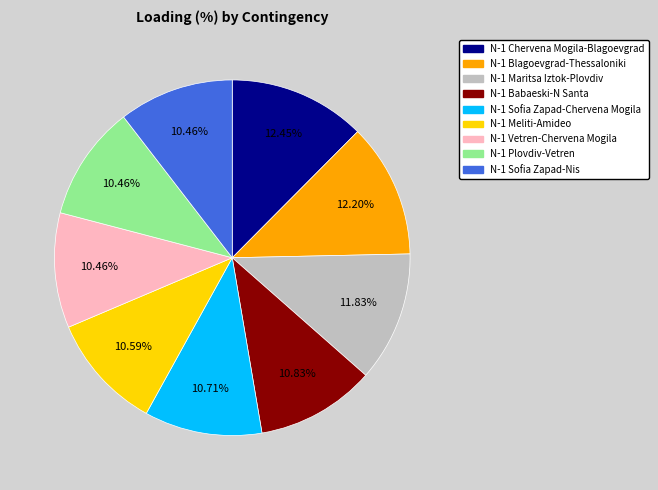

Does N-1 Vetren-Chervena Mogila represent more than half of the total?

No